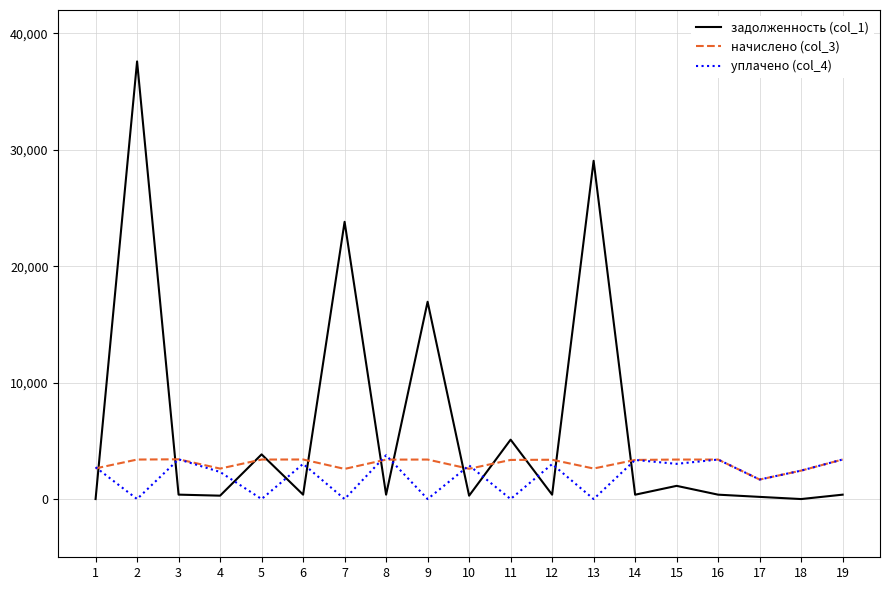

Which series has the largest range (max minus min)?

задолженность (col_1)